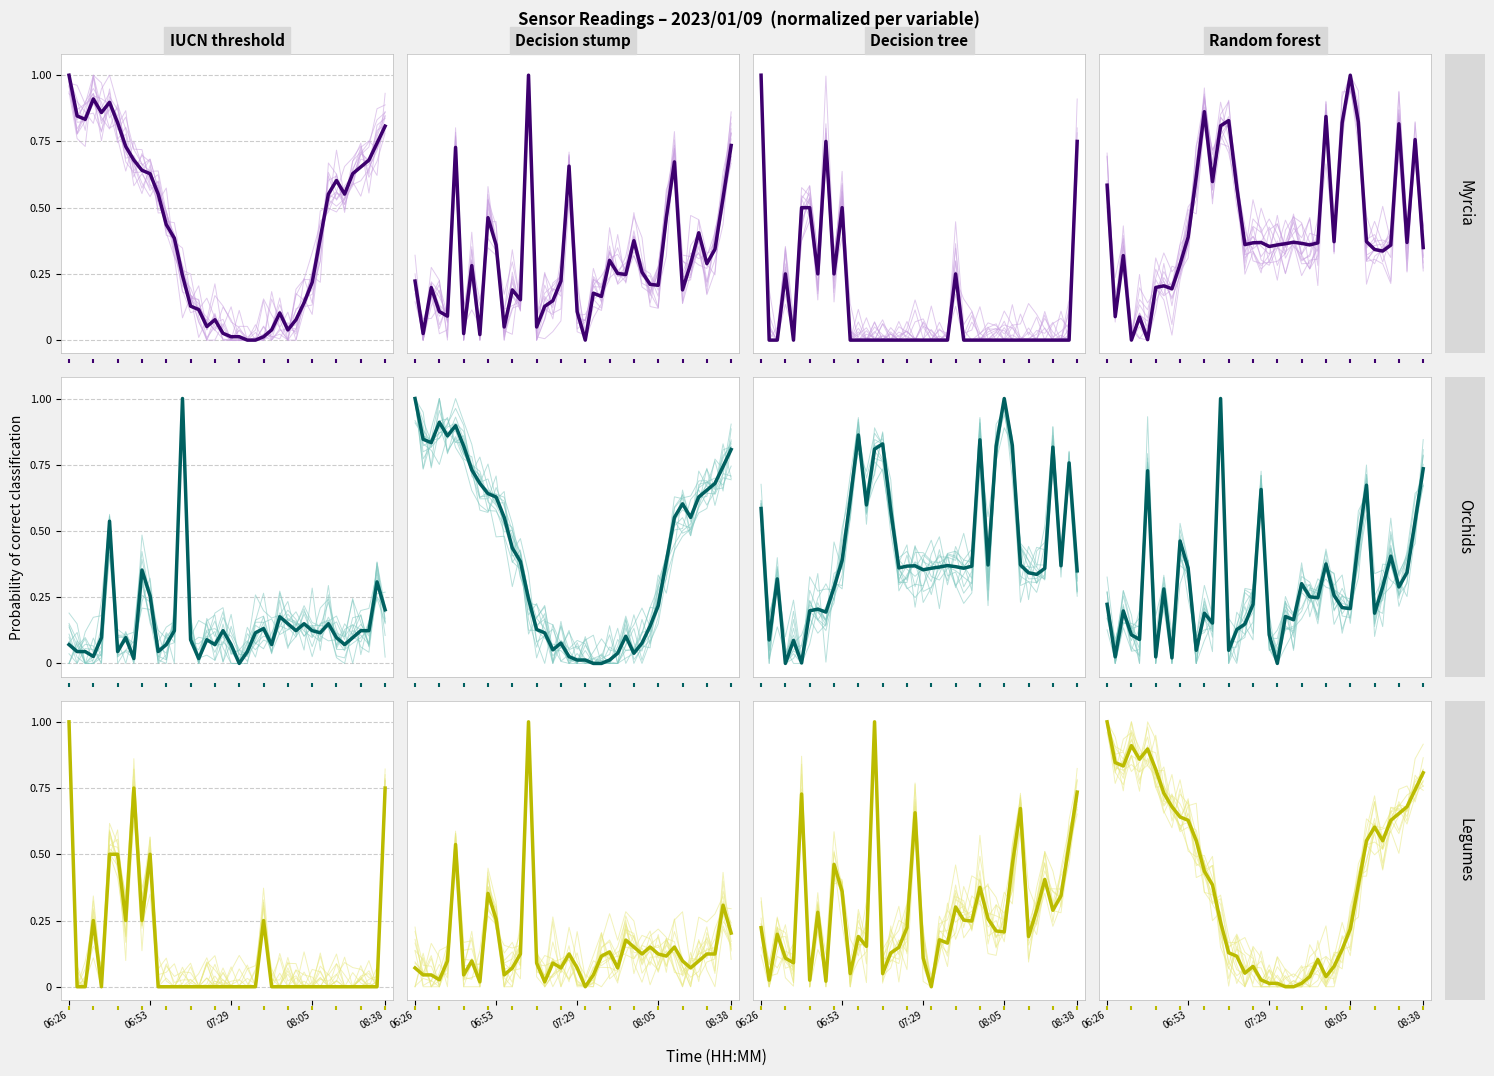

At which category is the sum across all series the highest?

14